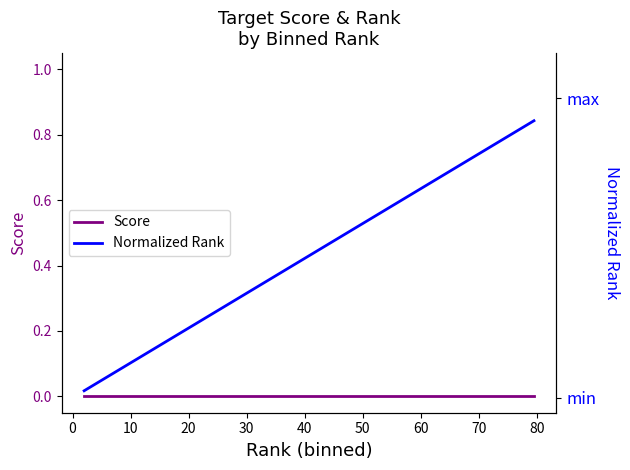

True or false: Score and Normalized Rank cross at least once.

False